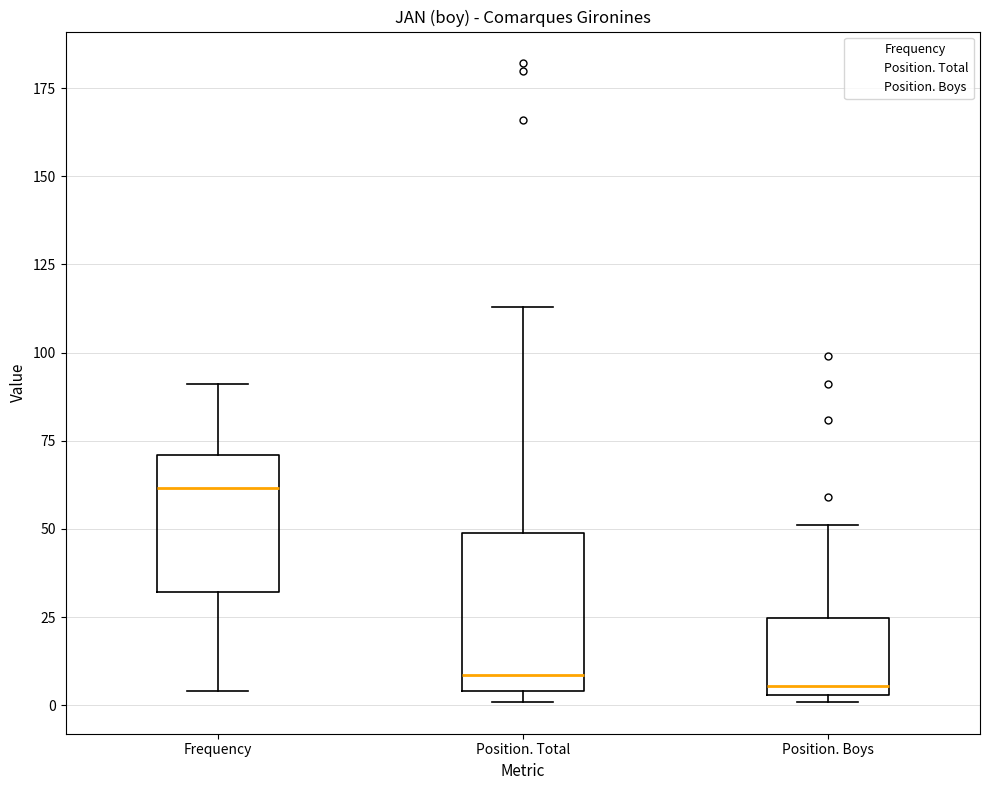

Which box is the tallest, from its lower edge to its upper edge?

Position. Total